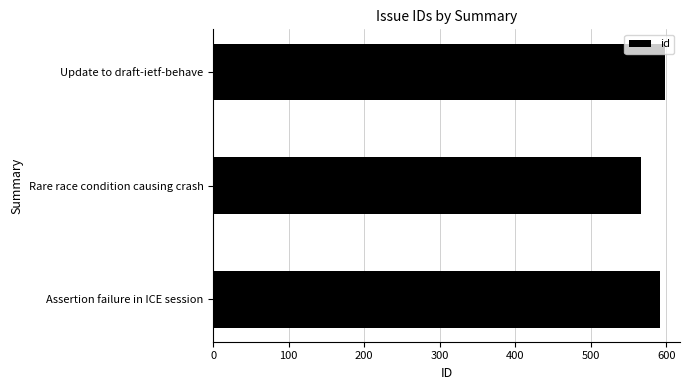

What value does the data have at Rare race condition causing crash, to the nearest 5?

565